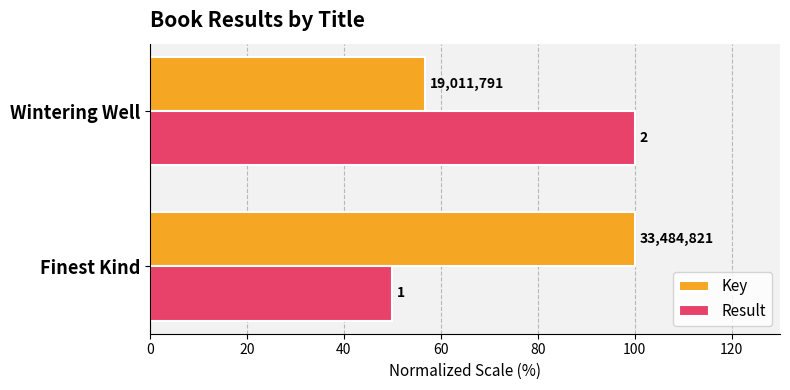

Rank the series by their average value, from highest to lowest.

Key, Result